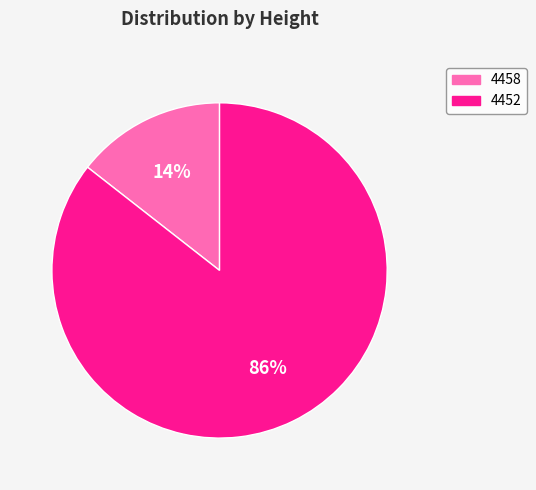

How many slices are in this pie chart?

2